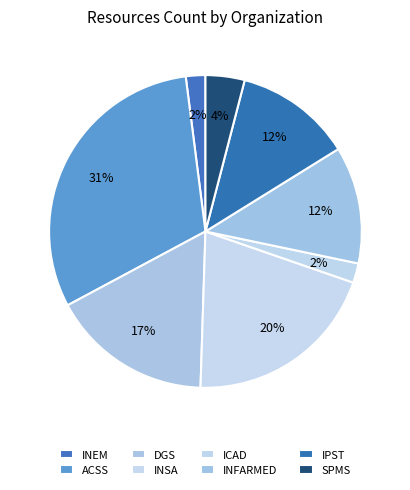

How many segments does this pie chart have?

8